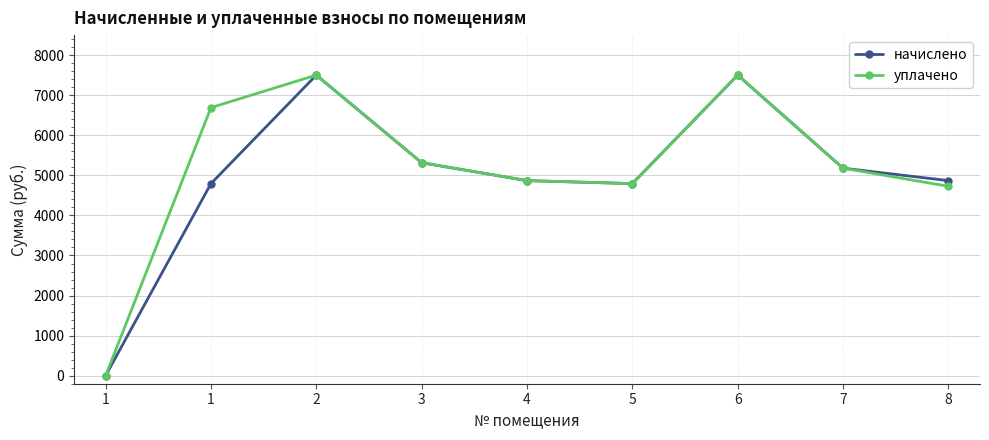

Where is the first local minimum for уплачено?

5